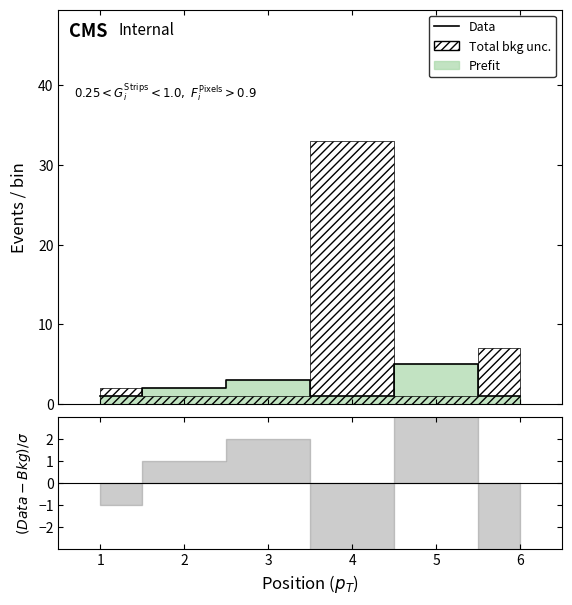

Rank the categories by value from highest to lowest.

5, 3, 2, 1, 4, 6